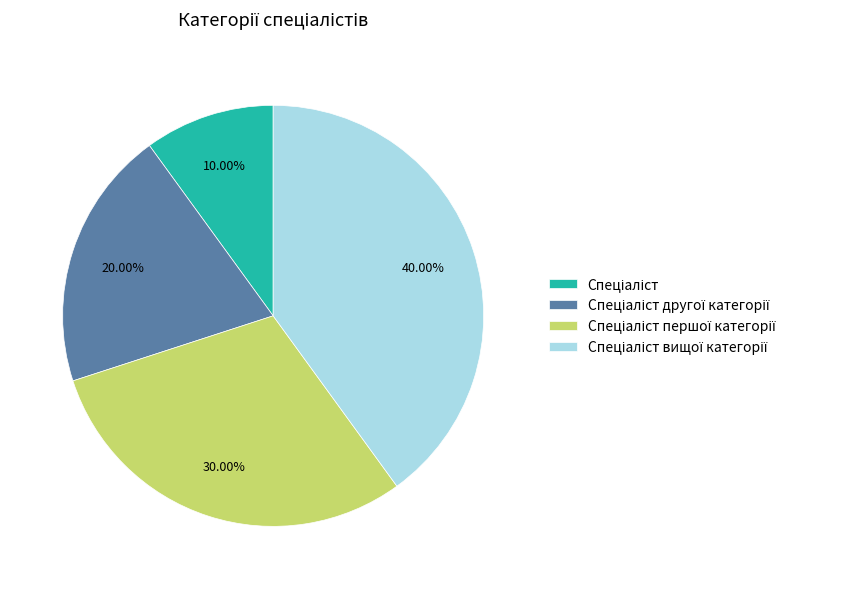

Does any single category account for the majority?

No